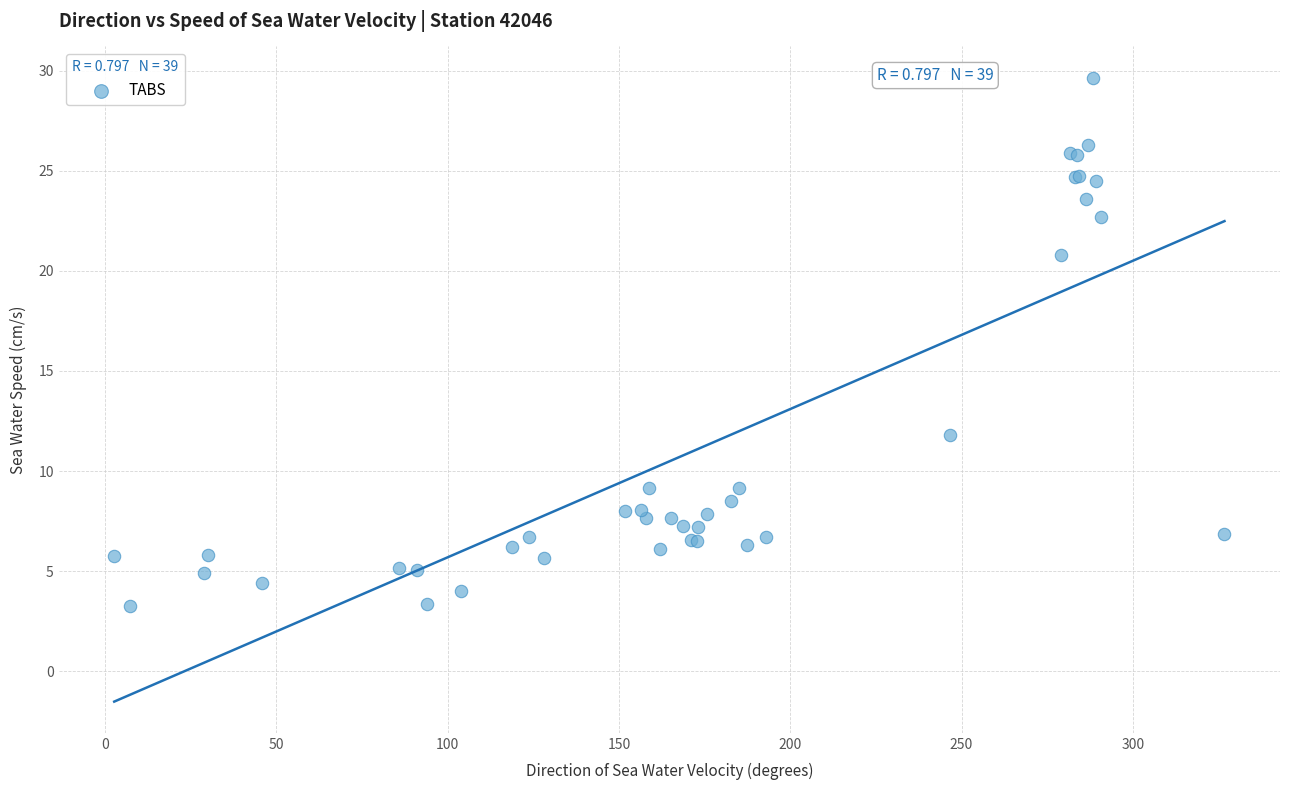

What Y value in the scatter plot is closest to 16?

11.8